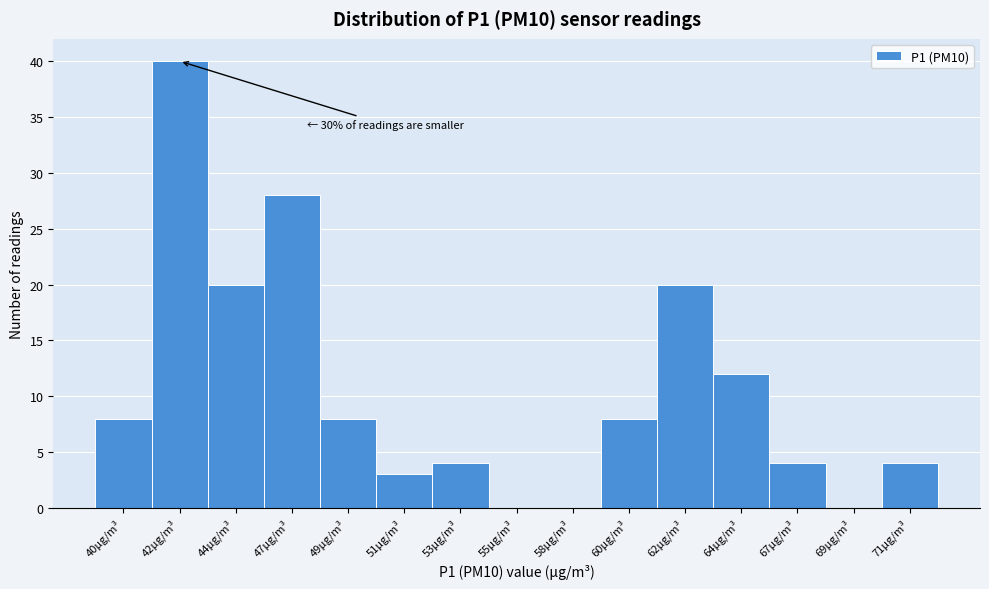

Reading left to right, list all the values displayed in this chart.

40μg/m³=8	42μg/m³=40	44μg/m³=20	47μg/m³=28	49μg/m³=8	51μg/m³=3	53μg/m³=4	55μg/m³=0	58μg/m³=0	60μg/m³=8	62μg/m³=20	64μg/m³=12	67μg/m³=4	69μg/m³=0	71μg/m³=4